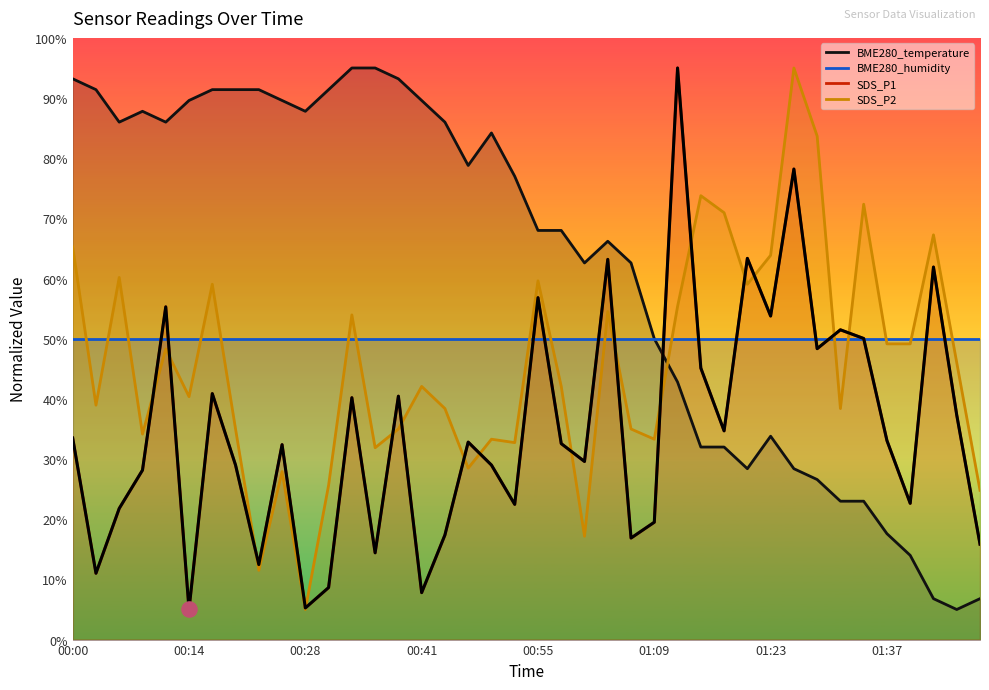

What is the change in value from 12 to 28?

-5.5